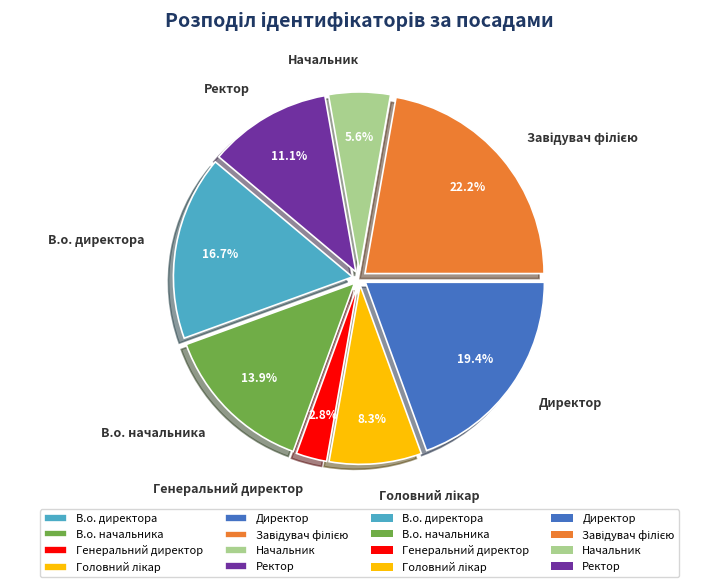

Does any single category account for the majority?

No